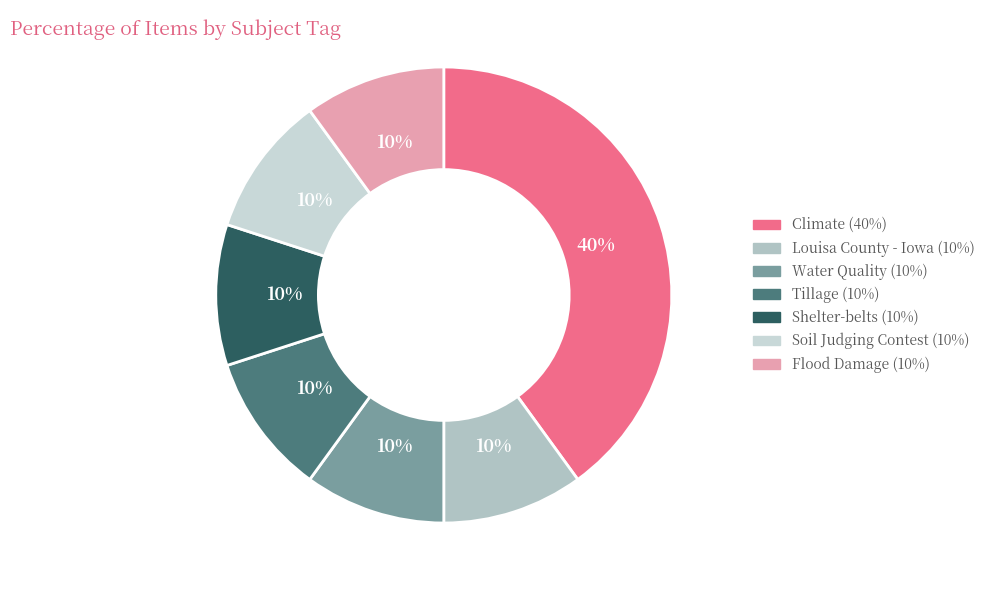

The Climate slice represents 55% of the pie. True or false?

False